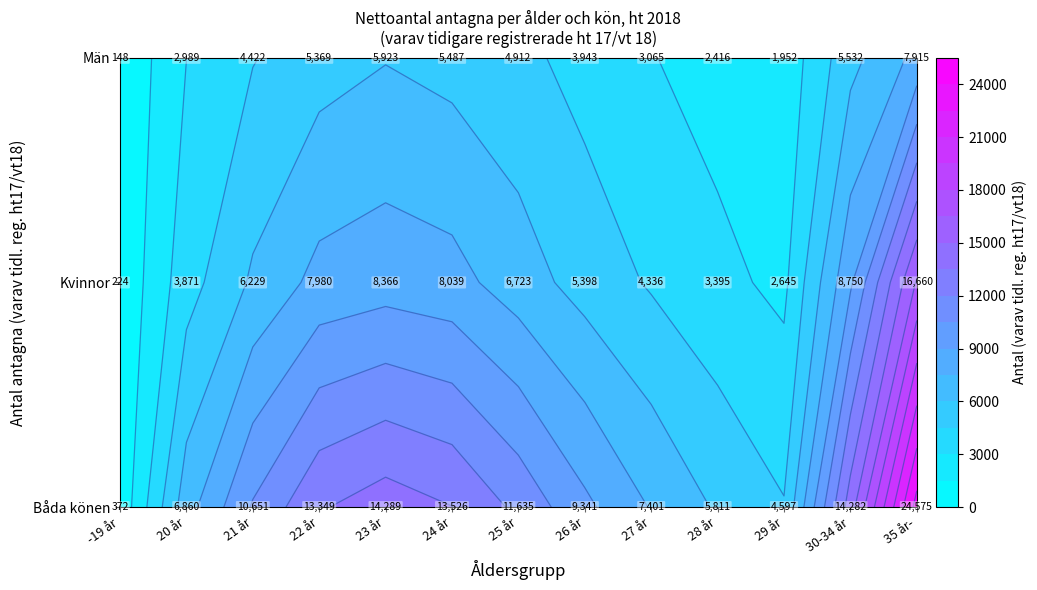

What is the total value across all series at 35 år-?

49150